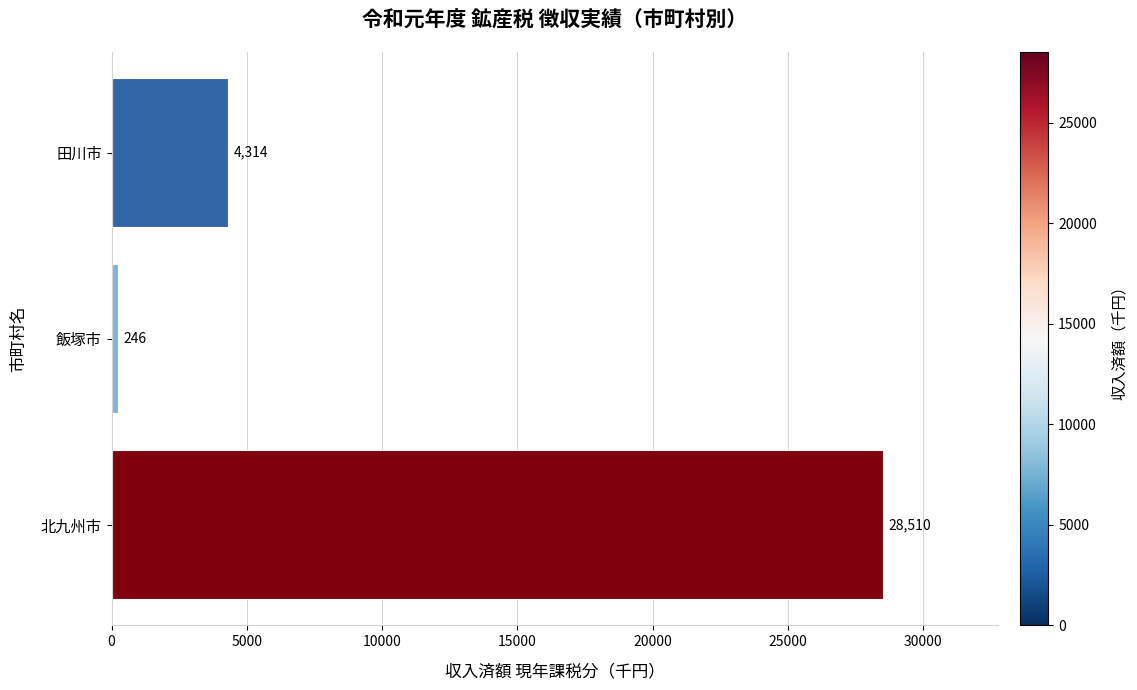

What is the difference between the maximum and minimum values?

28264